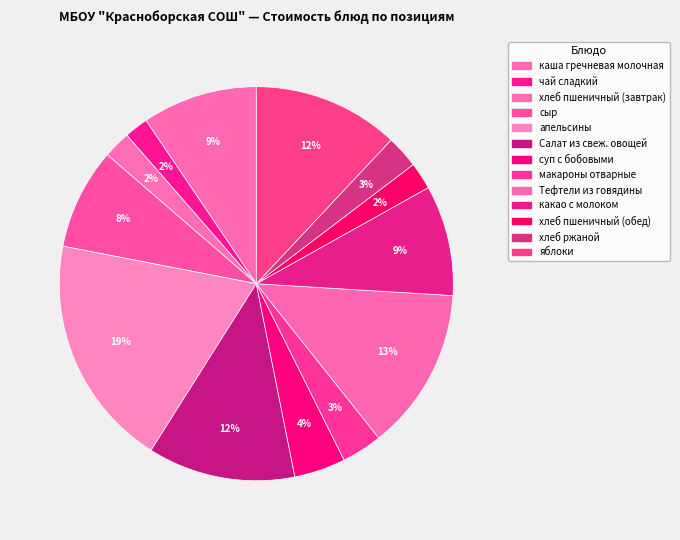

How many segments does this pie chart have?

13